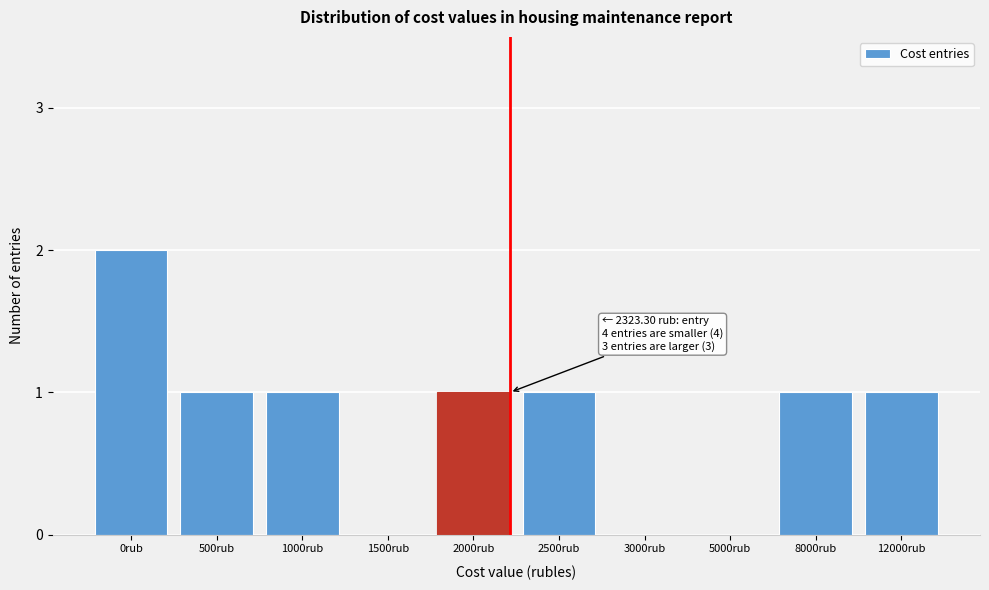

Reading left to right, list all the values displayed in this chart.

0rub=2	500rub=1	1000rub=1	1500rub=0	2000rub=1	2500rub=1	3000rub=0	5000rub=0	8000rub=1	12000rub=1